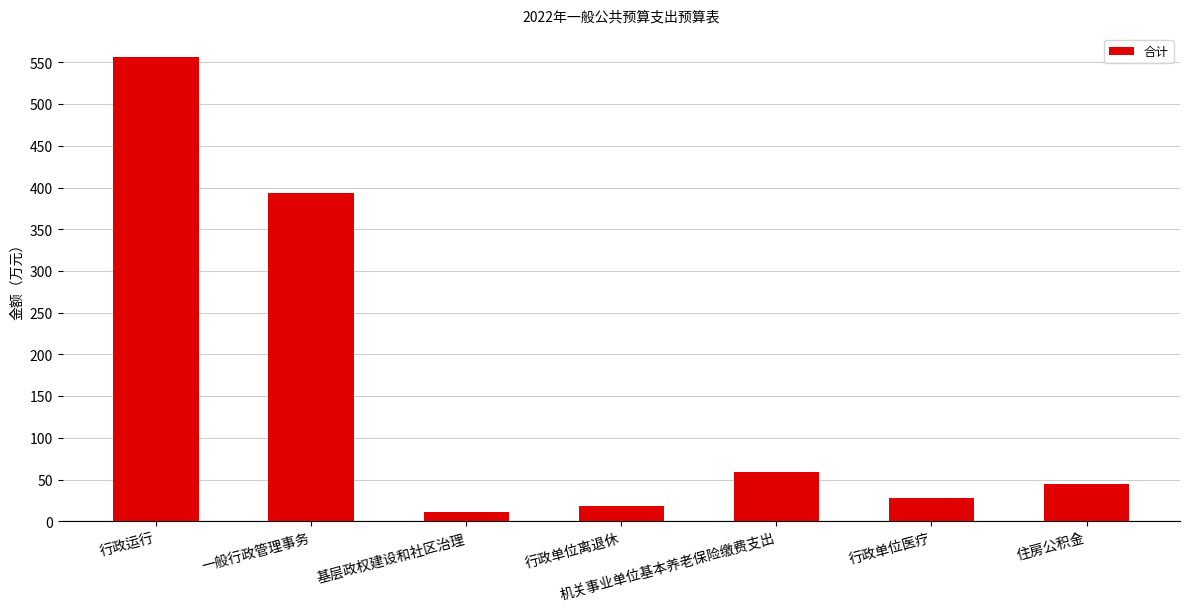

Between 一般行政管理事务 and 行政单位医疗, which is larger?

一般行政管理事务